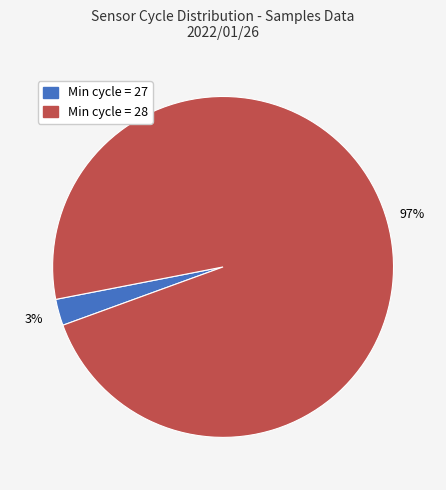

Which has a higher value, Min cycle = 27 or Min cycle = 28?

Min cycle = 28